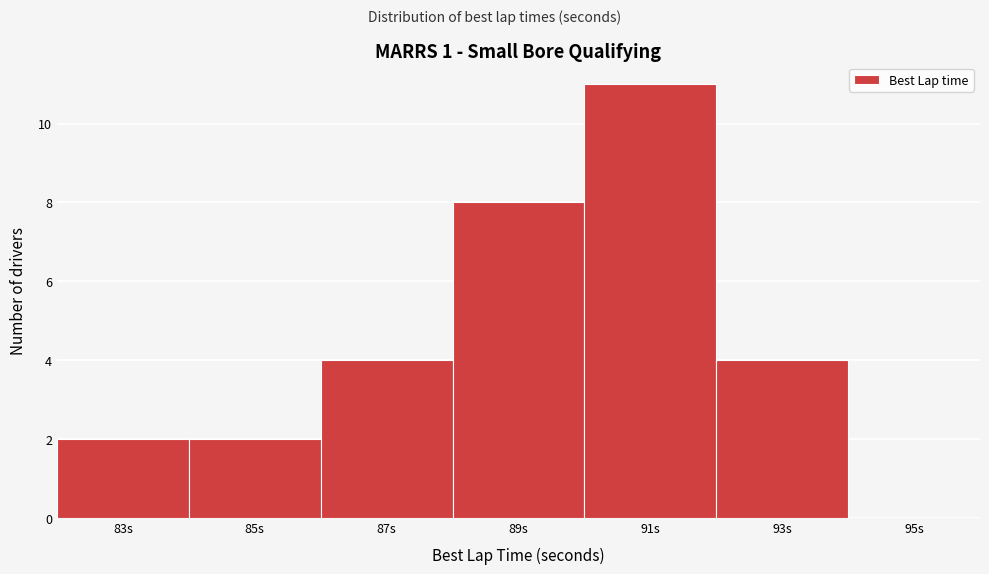

Reading left to right, list all the values displayed in this chart.

83s=2	85s=2	87s=4	89s=8	91s=11	93s=4	95s=0